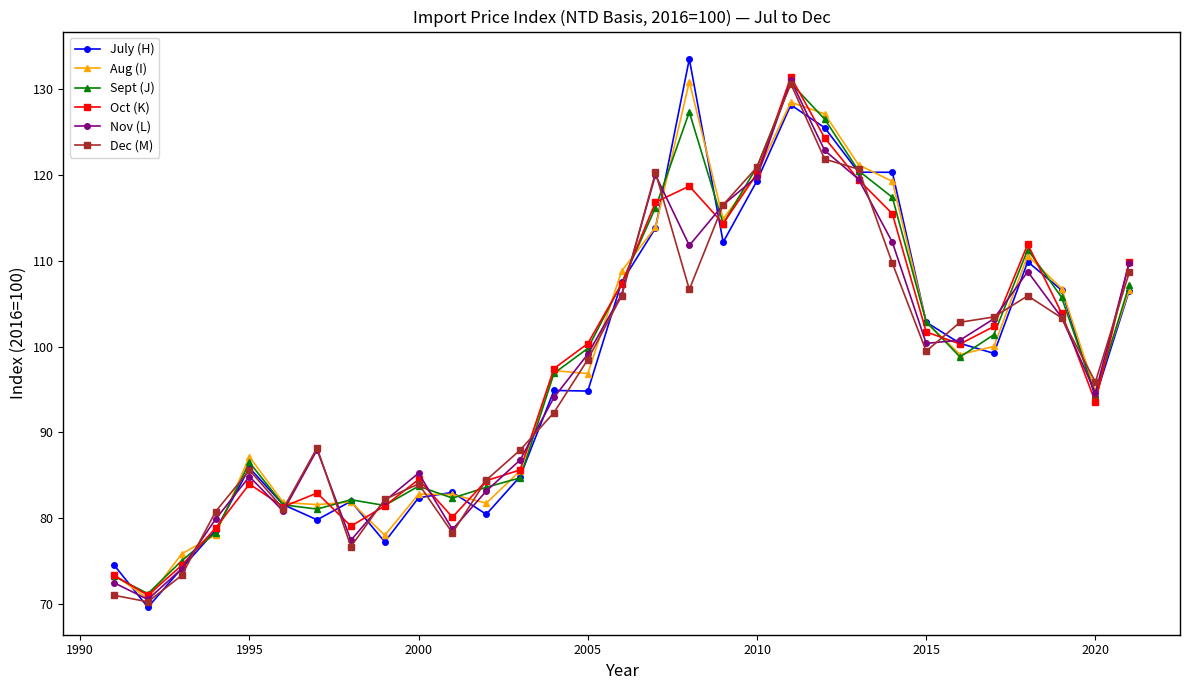

Which series has the largest range (max minus min)?

July (H)